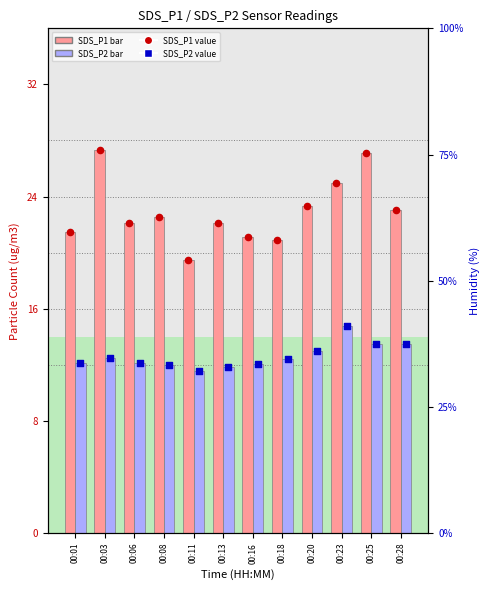

Is the value of SDS_P1 value at 00:03 greater than the value of SDS_P1 at 00:08?

Yes